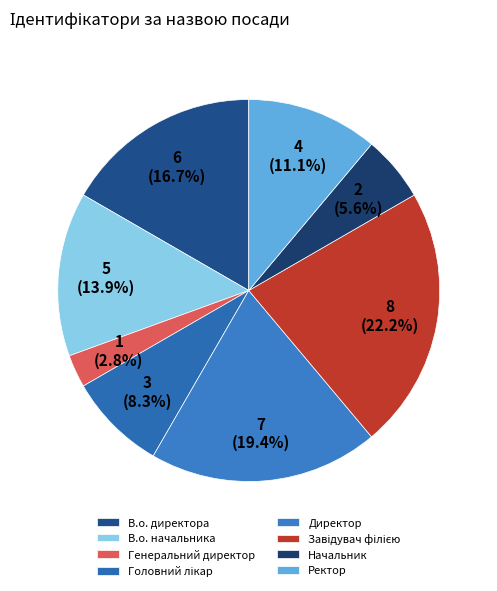

The В.о. начальника slice represents 27% of the pie. True or false?

False